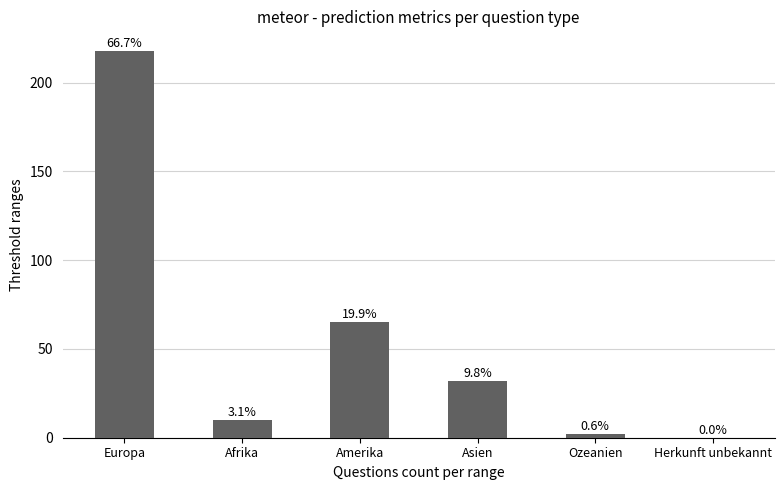

What is the difference between the values at Ozeanien and Asien?

30